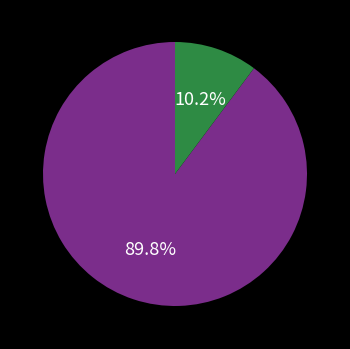

Is there any slice that represents more than half of the pie?

Yes